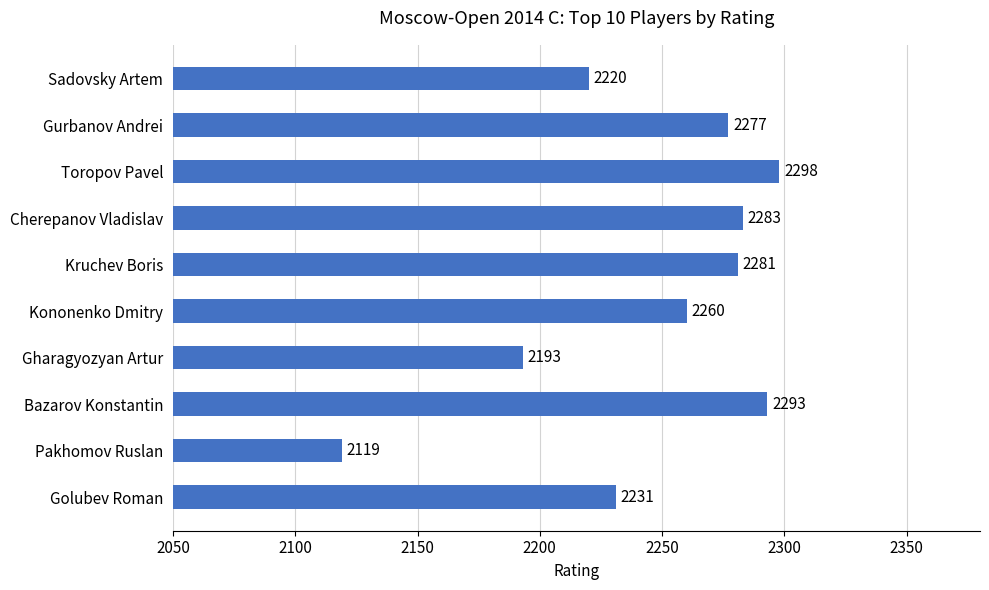

The value at Sadovsky Artem is 1069. True or false?

False